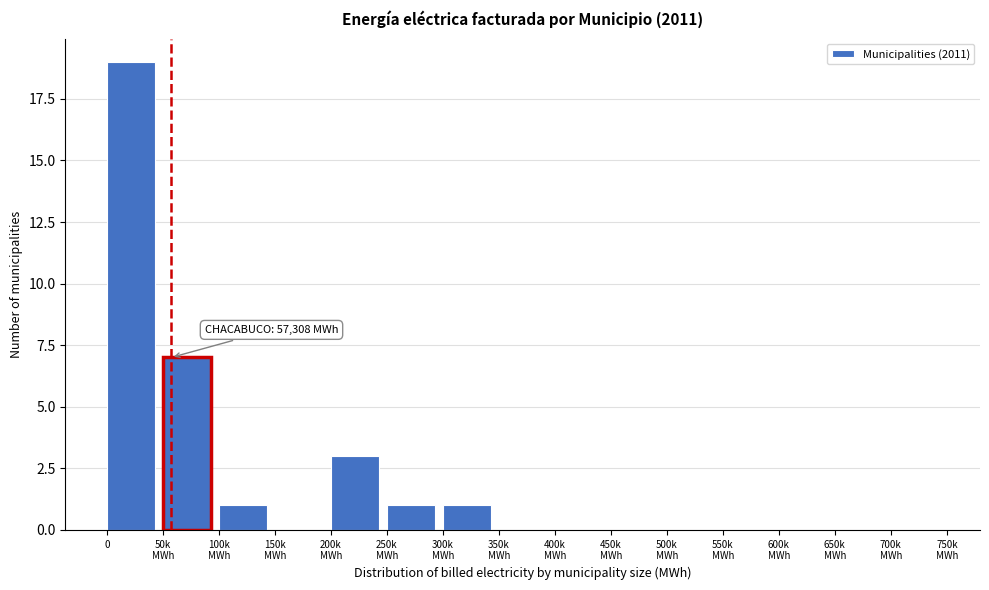

What is the maximum value shown in the chart?

19